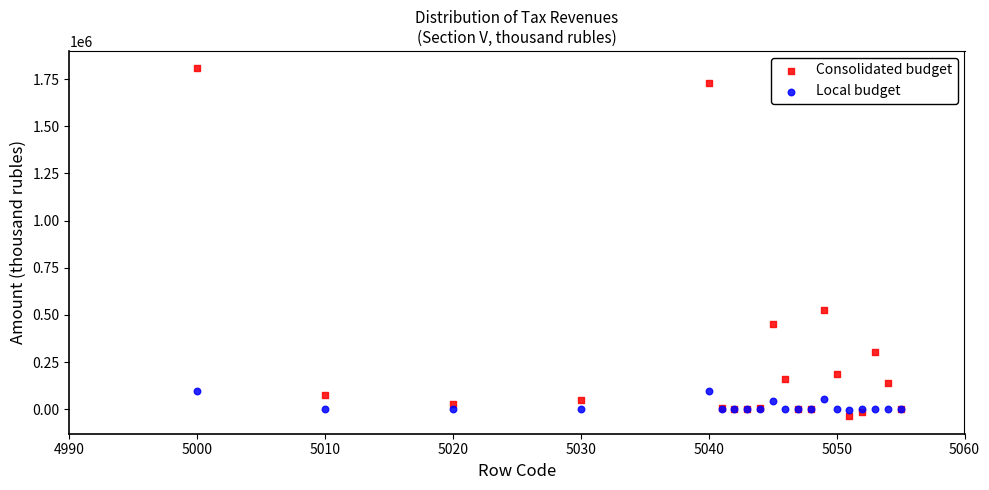

Which series reaches the minimum Y coordinate?

Consolidated budget